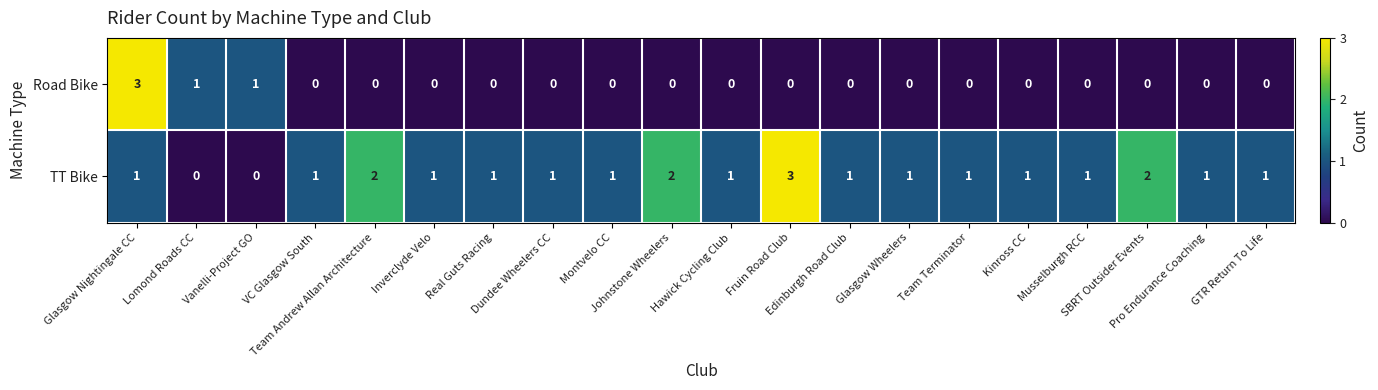

List the series in order of their overall mean, highest first.

TT Bike, Road Bike